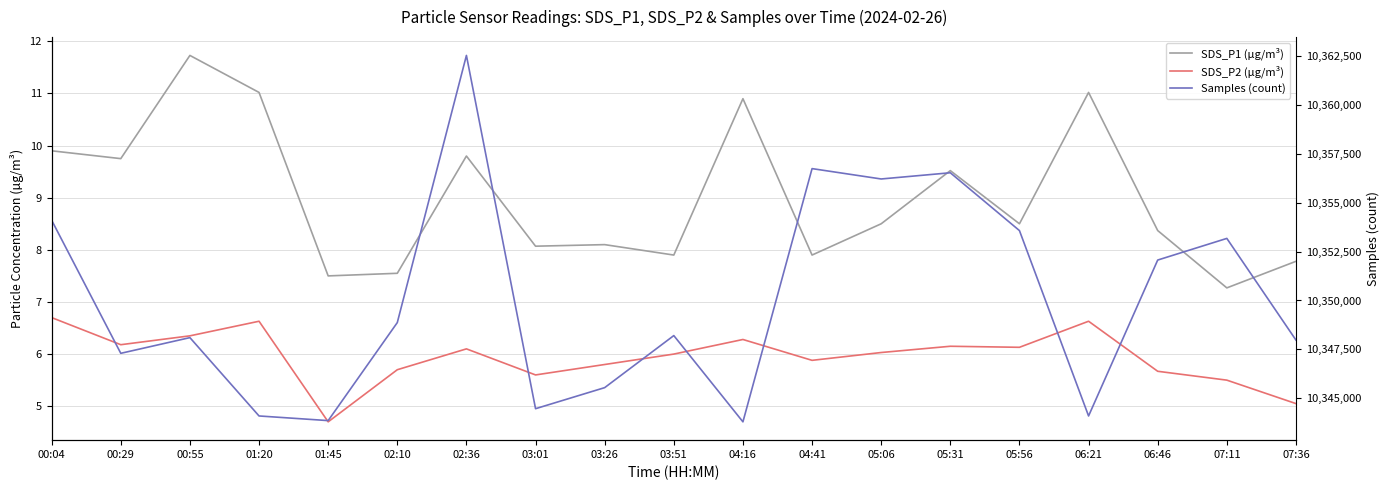

Which category has the highest value in the SDS_P2 (µg/m³) series?

00:04